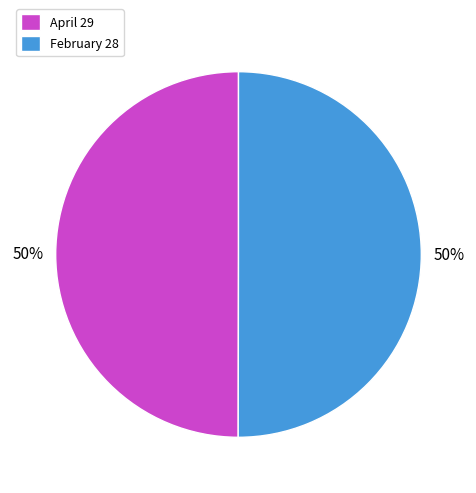

To the nearest percent, what is the average slice percentage?

50%